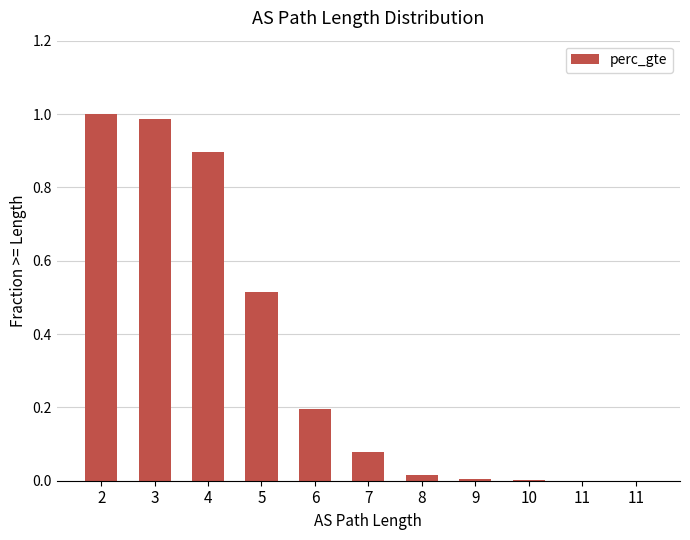

Which label corresponds to the largest value in the chart?

2